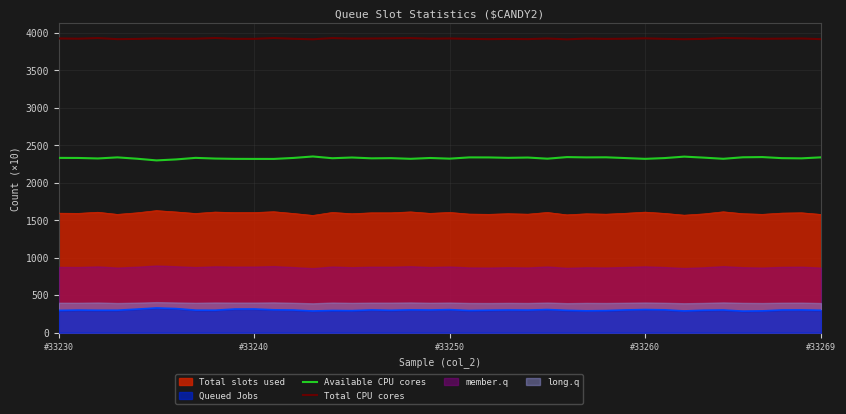

What is the lowest value of the Available CPU cores series?

2298.2